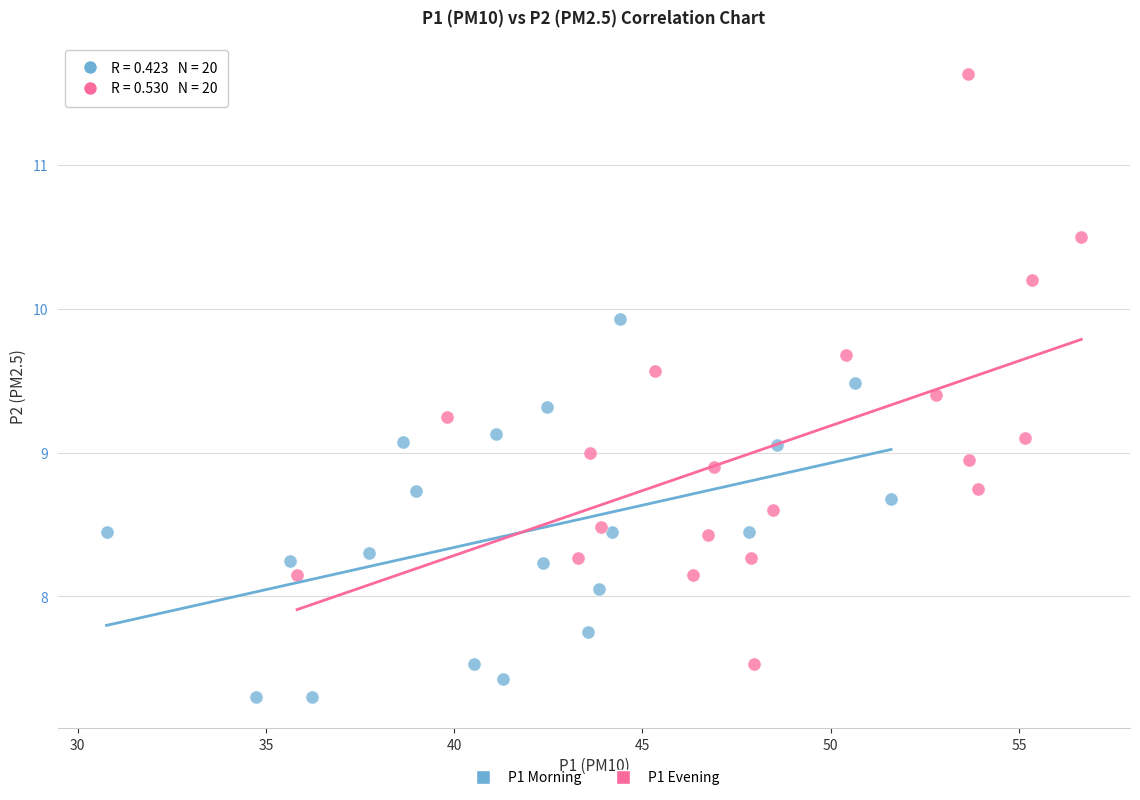

Which series has the largest Y range (max minus min)?

P1 Evening